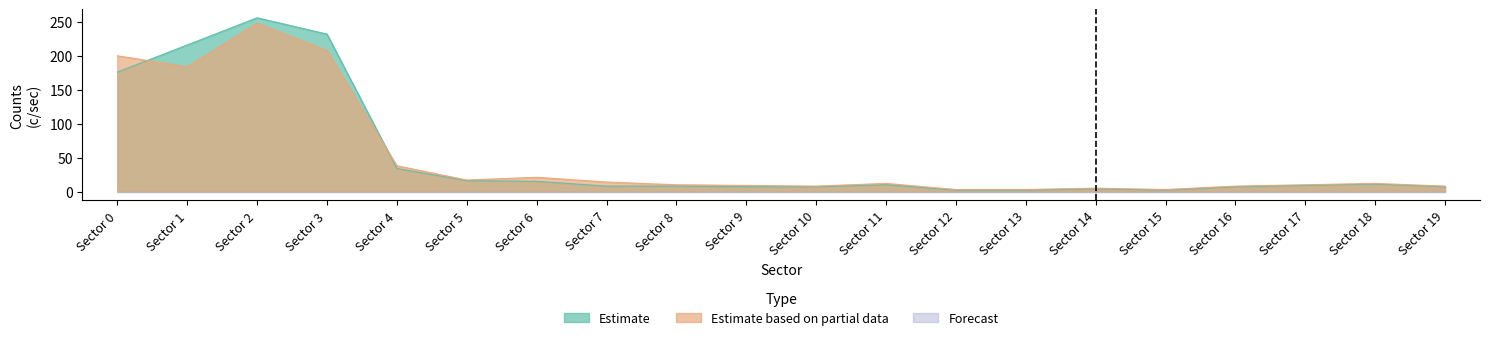

In Estimate, how many points are higher than both neighbors (excluding endpoints)?

4